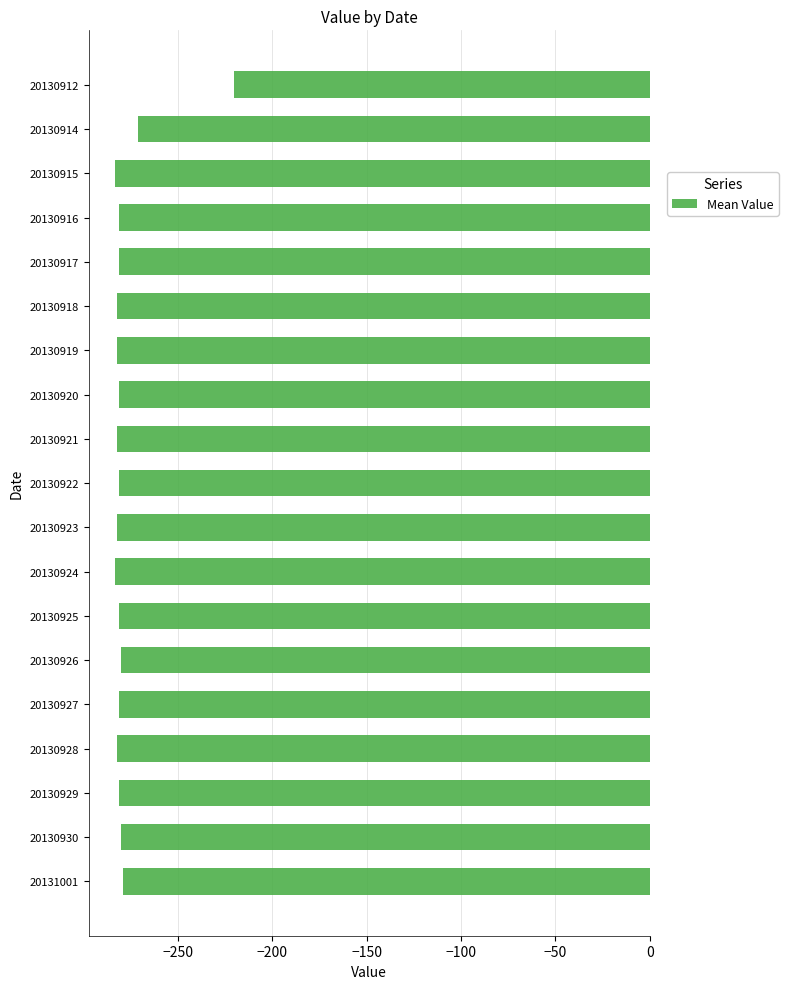

What is the value of the 1st bar from the top?

-220